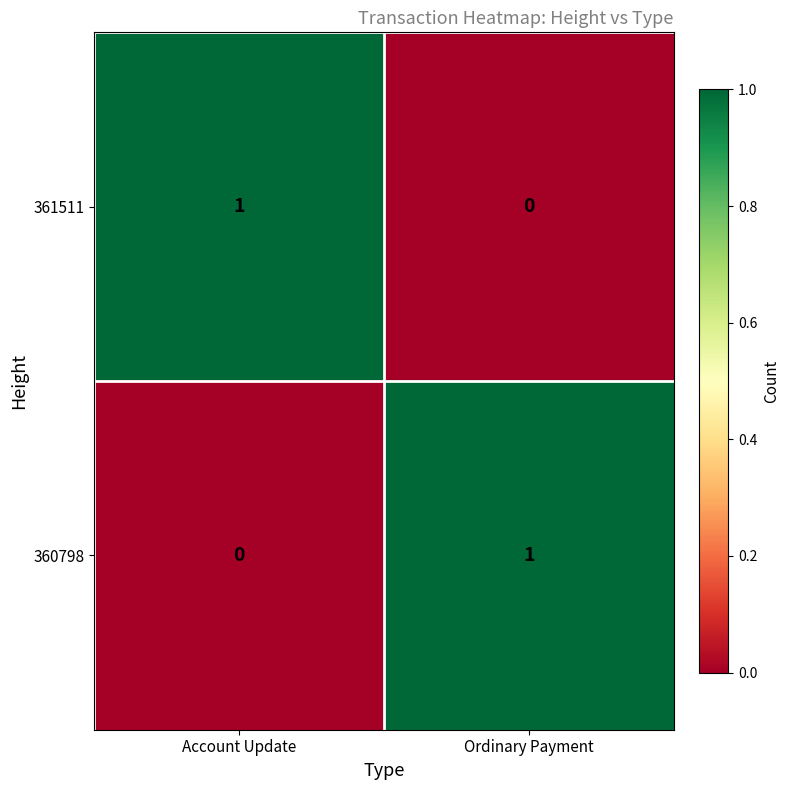

Is the value of 361511 at Account Update greater than the value of 360798 at Account Update?

Yes